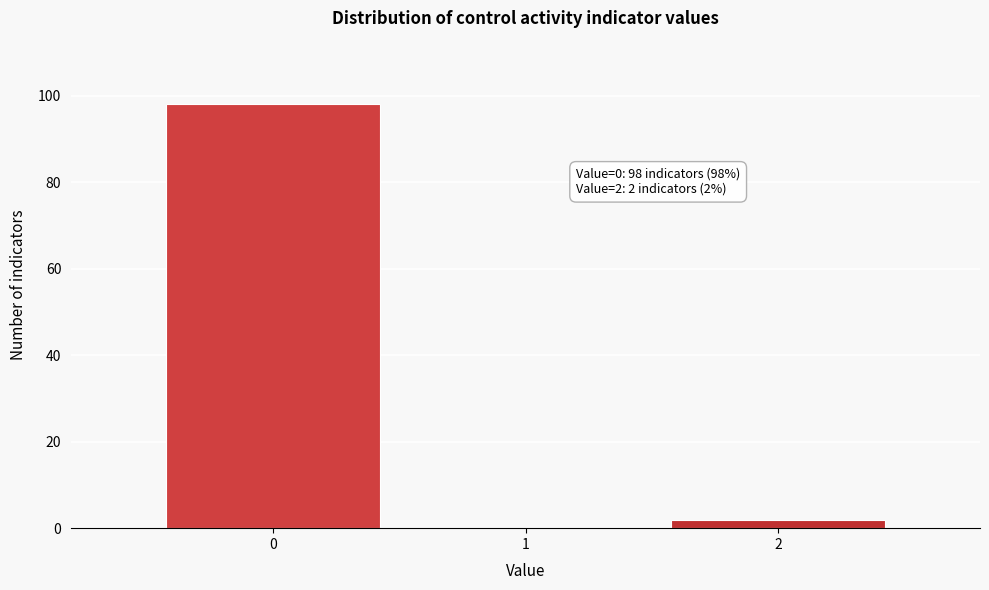

Which range on the x-axis has the tallest bar?

-0.5 to 0.5